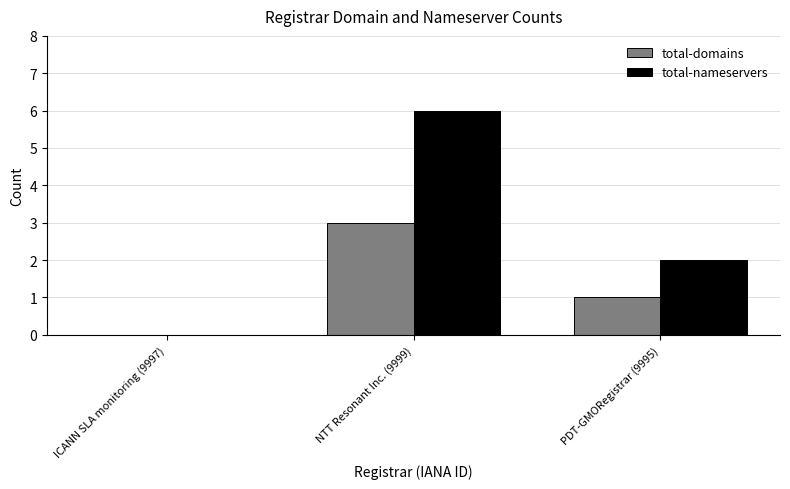

At which label does total-nameservers reach its peak?

NTT Resonant Inc. (9999)